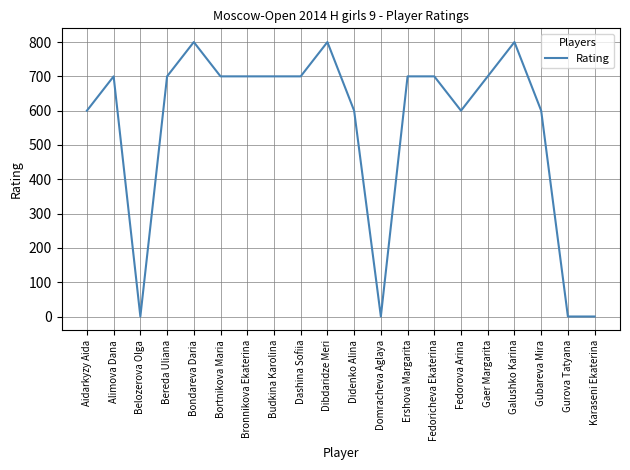

What is the sum of the values at Bortnikova Maria and Dashina Sofiia?

1400